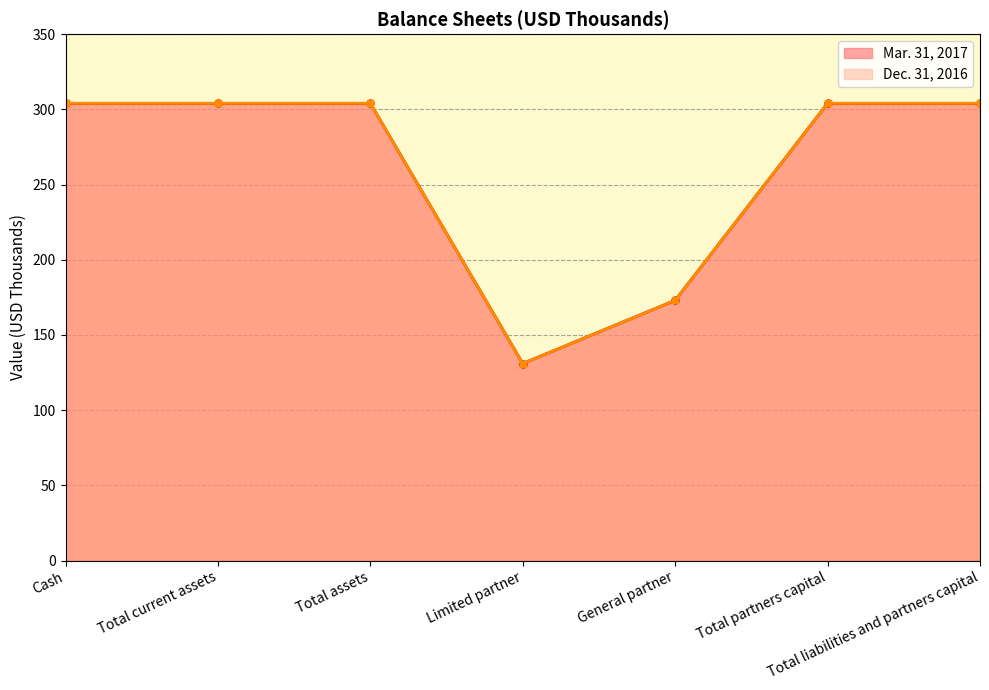

What is the label of the 2nd point from the left?

Total current assets